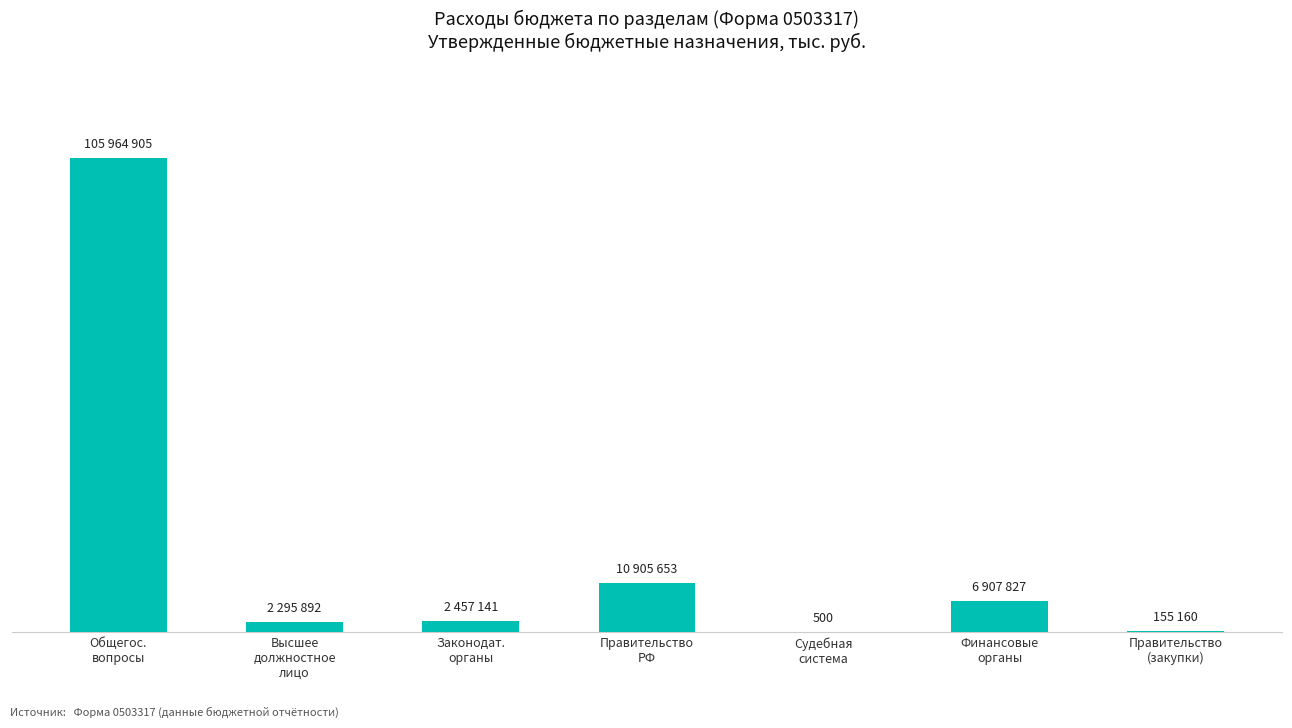

What is the sum of all values?

128687077.9